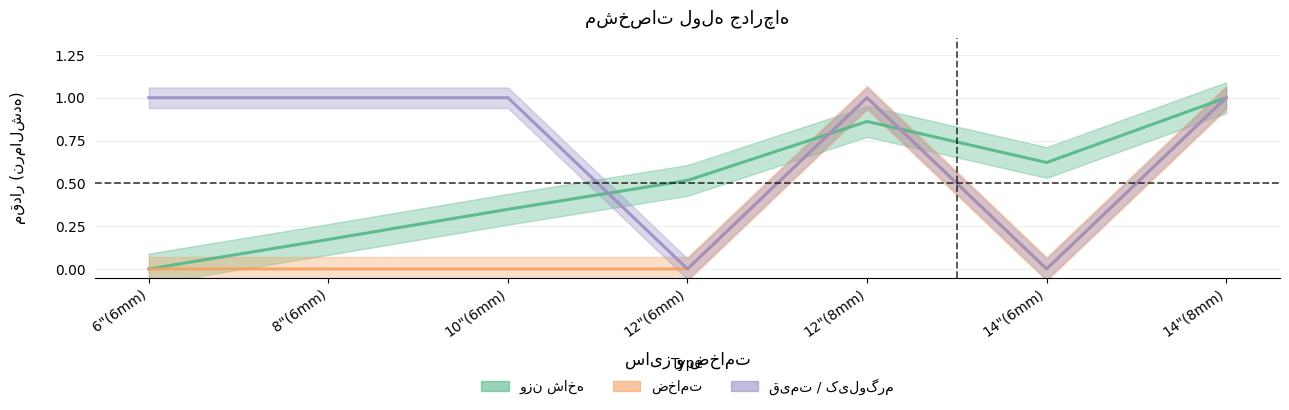

Does the chart display data point markers on the line(s)?

No